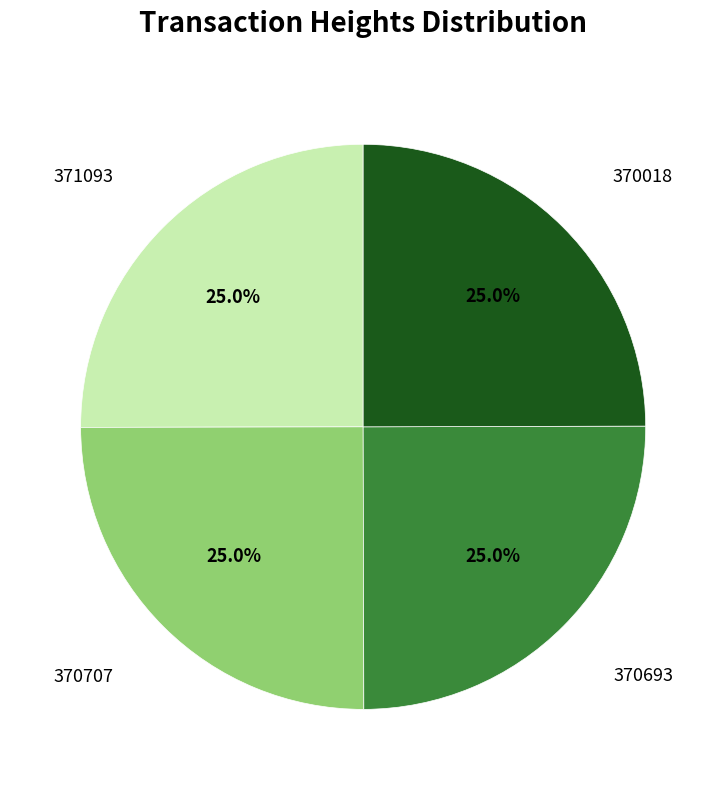

Does any single category account for the majority?

No